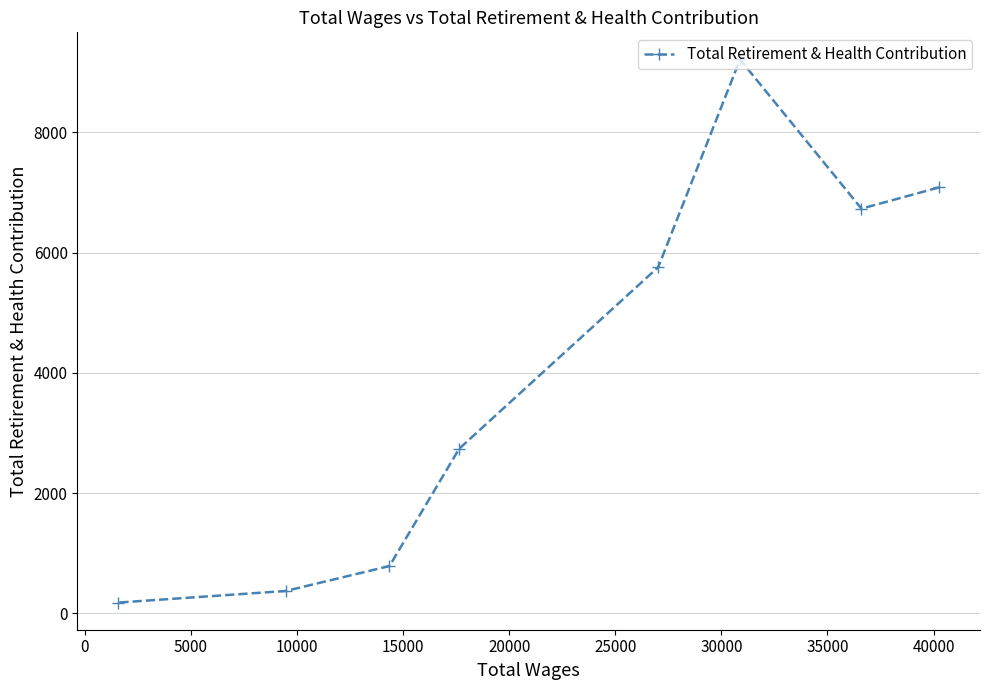

What is the value of the 7th point from the left?

6733